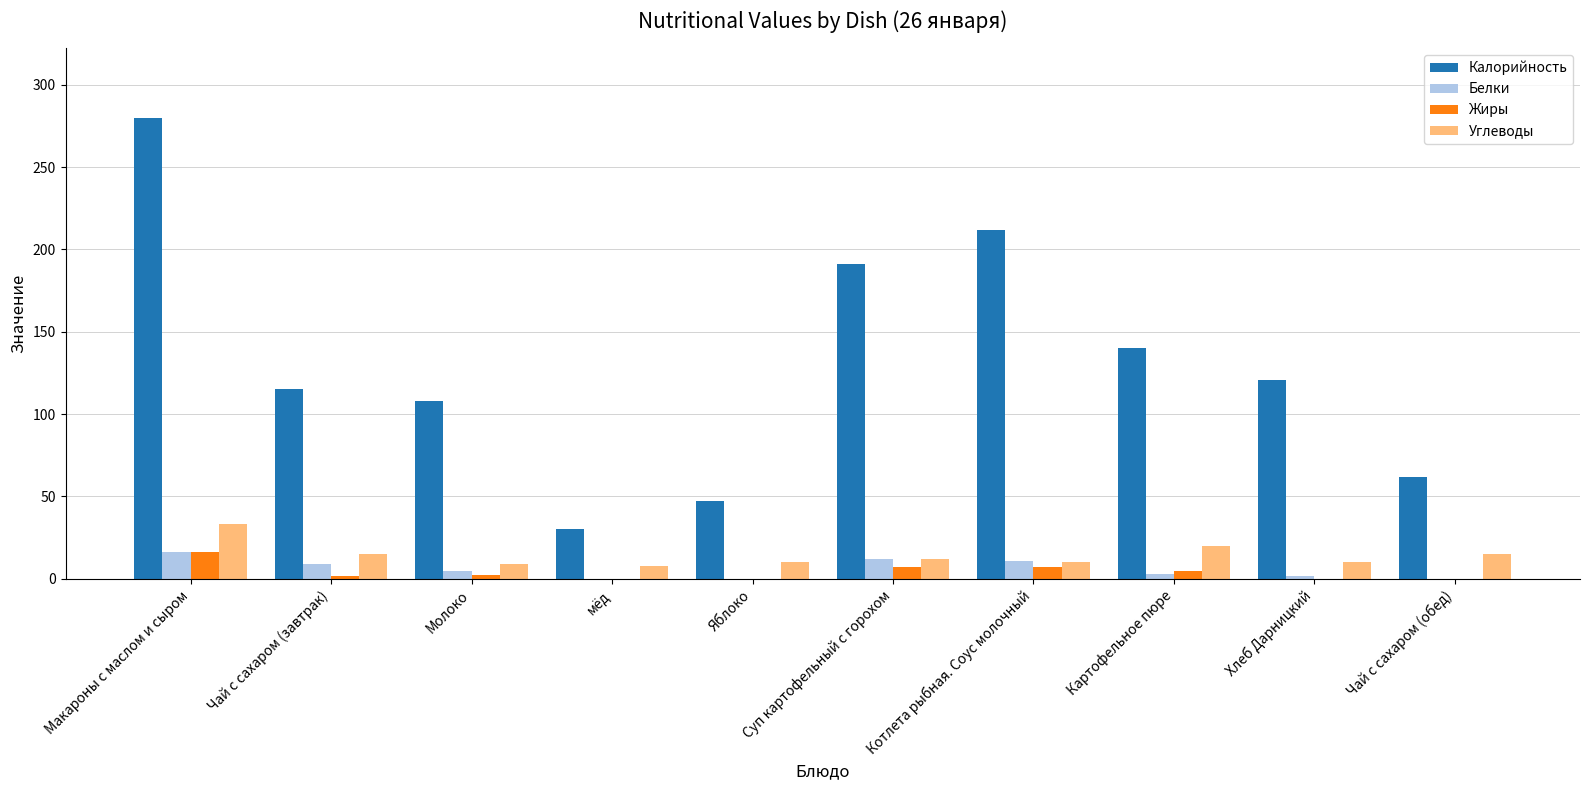

Count the number of data series in this chart.

4